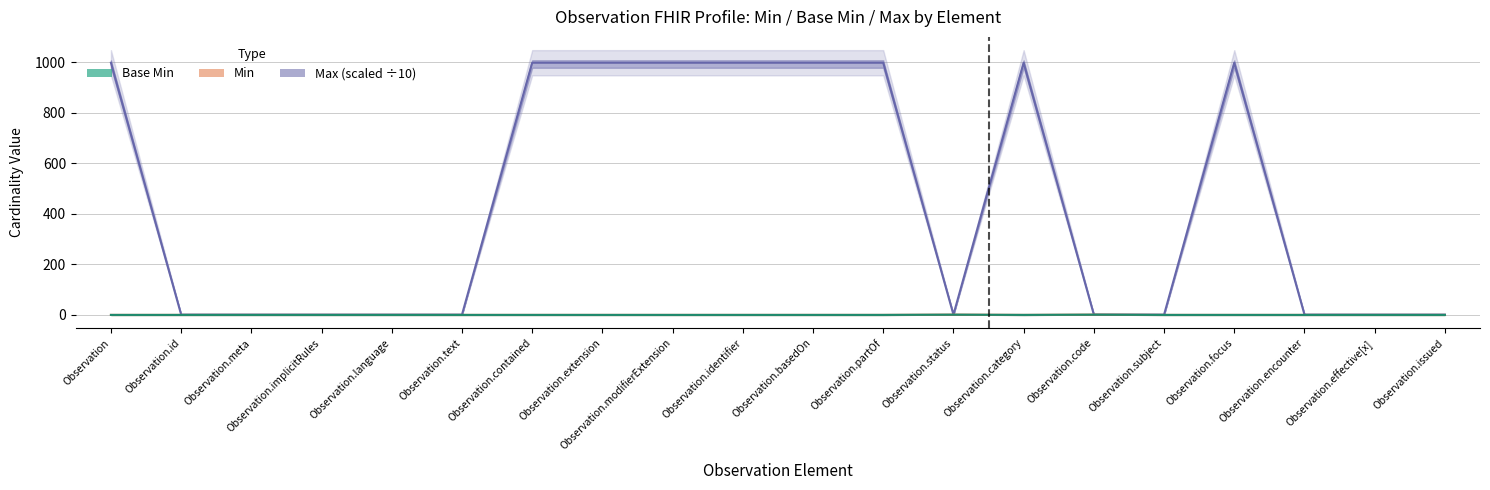

At which category is the sum across all series the highest?

Observation